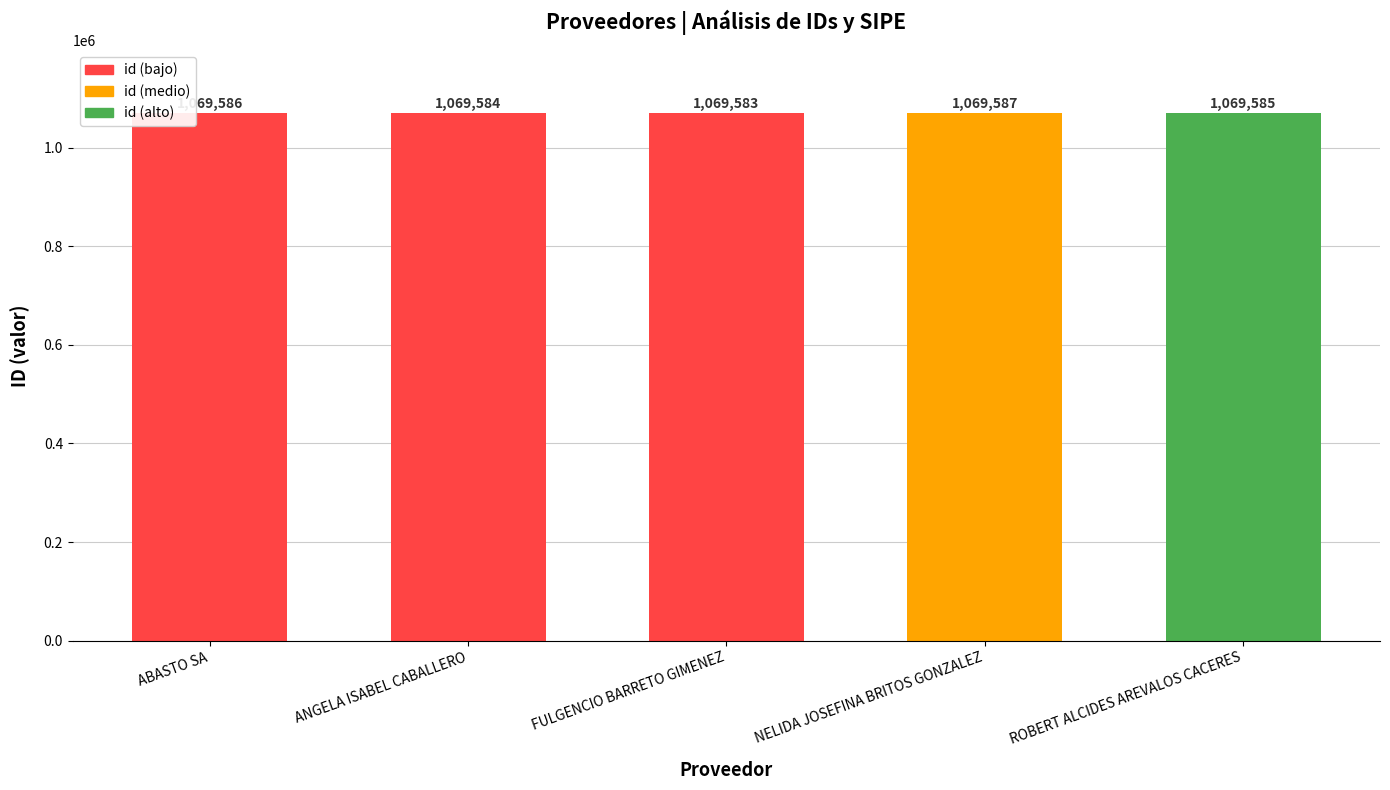

Which category has the highest value across all series?

NELIDA JOSEFINA BRITOS GONZALEZ